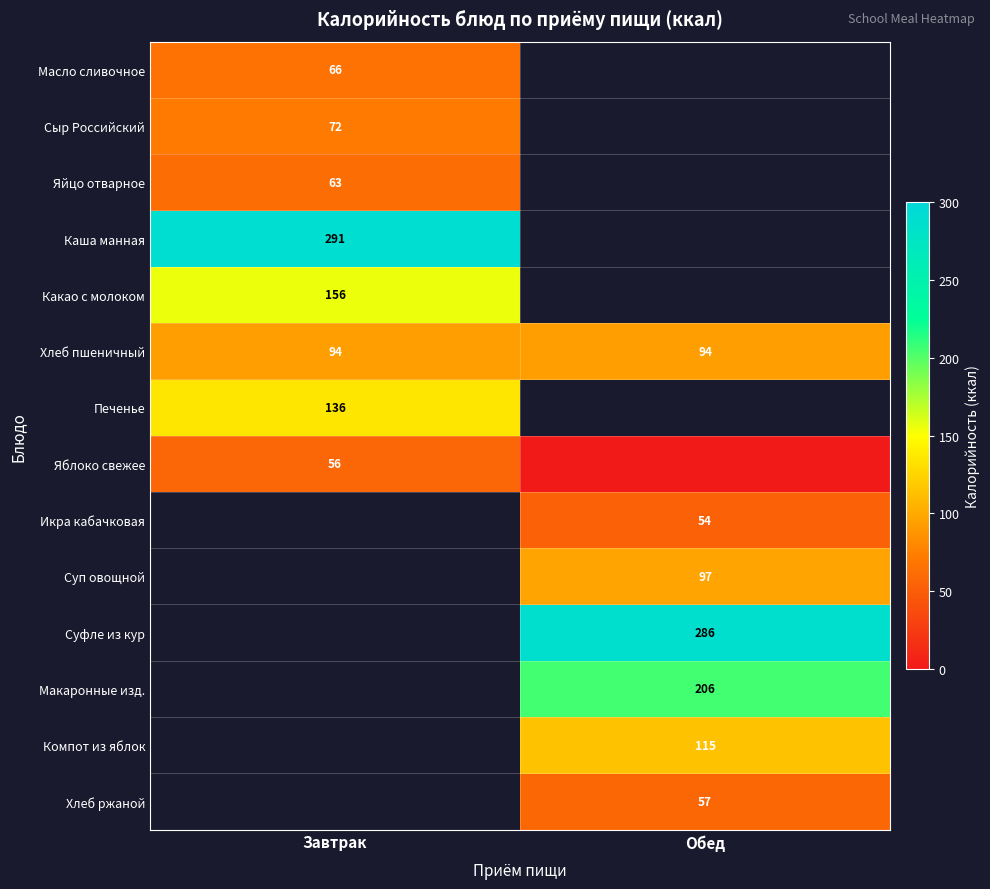

True or false: Компот из яблок has a value of 165 at Обед.

False